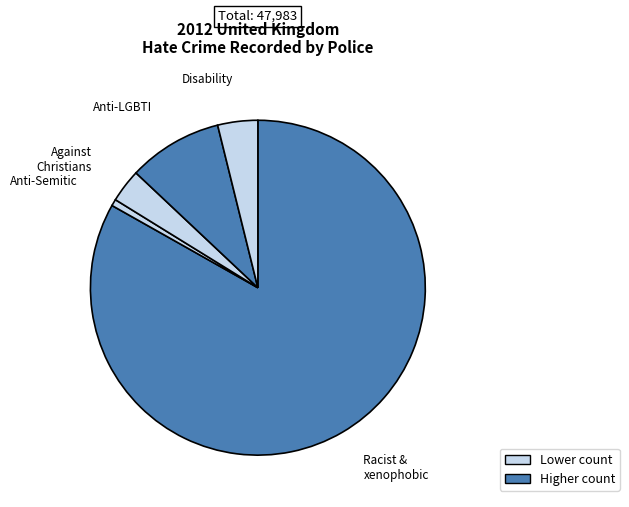

Which category accounts for the majority?

Racist & xenophobic